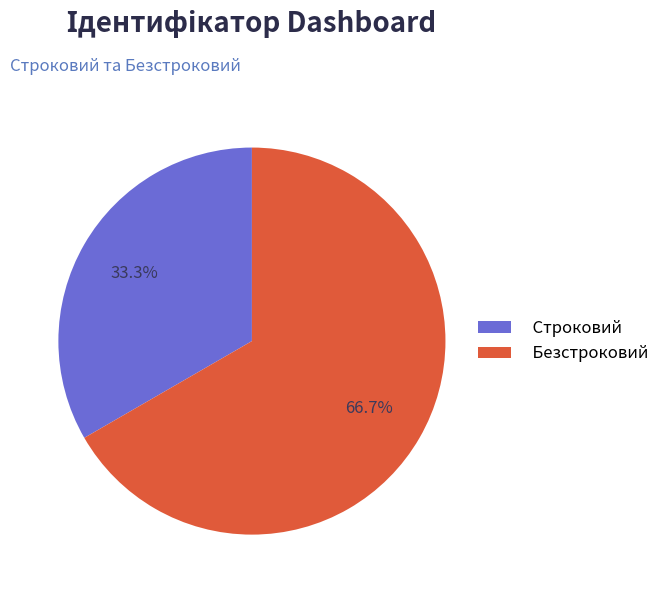

What percentage is the Строковий slice, to the nearest percent?

33%